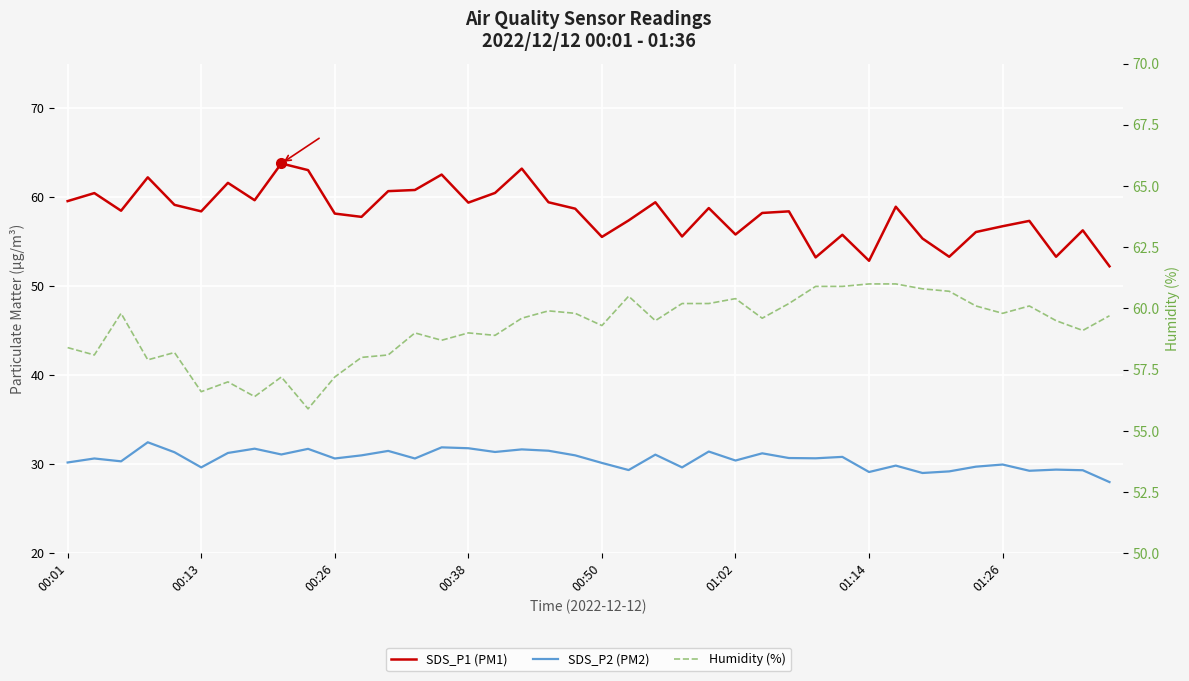

What is the total value across all series at 9?

150.7